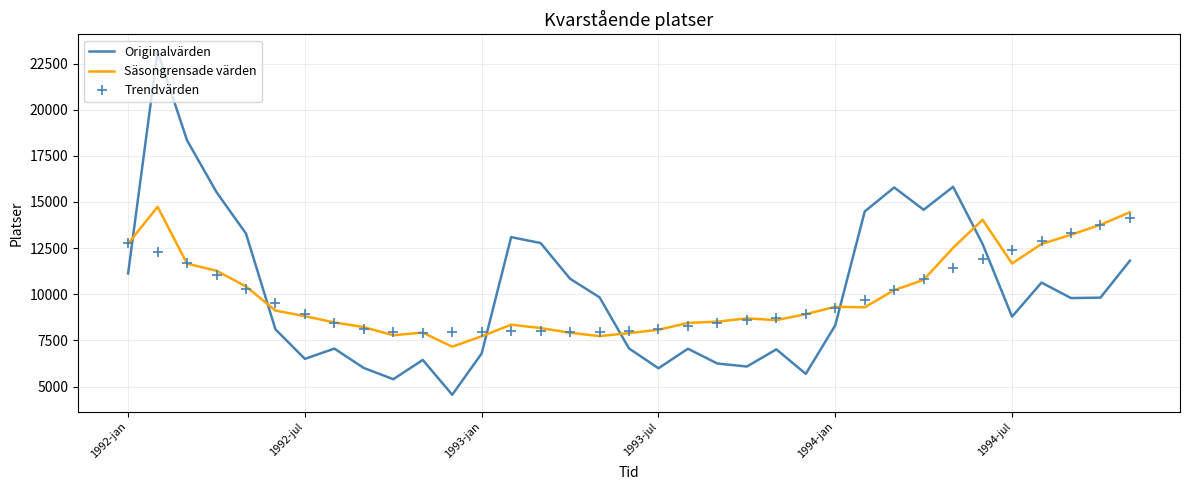

Which series has the widest spread of values?

Originalvärden